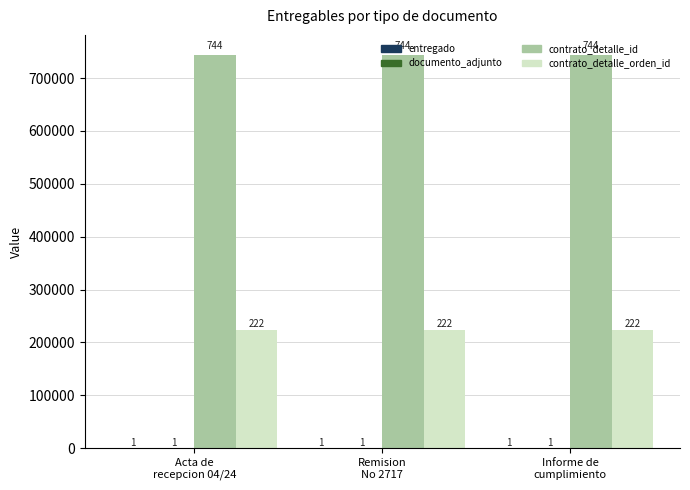

What is the average value of the contrato_detalle_id series?

744344